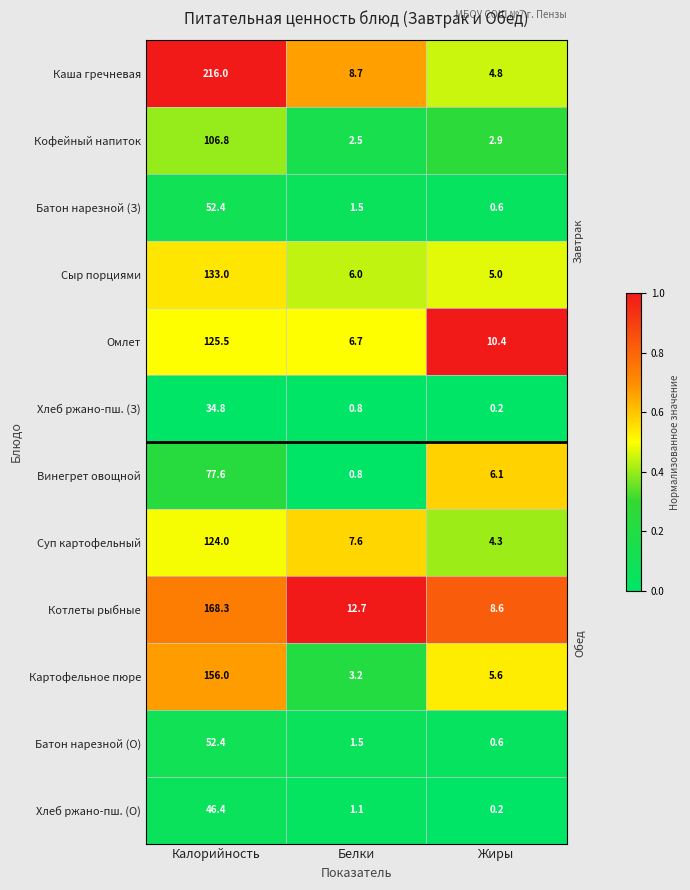

What is the greatest value displayed?

216.0